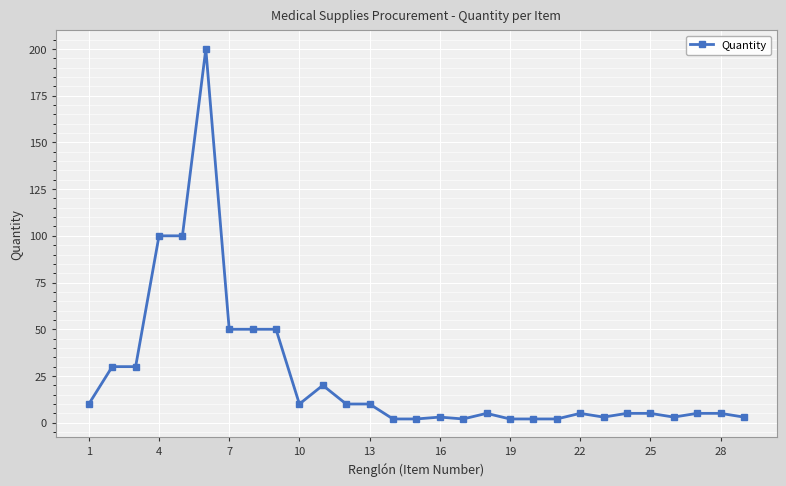

What is the value of the 27th point from the left?

5